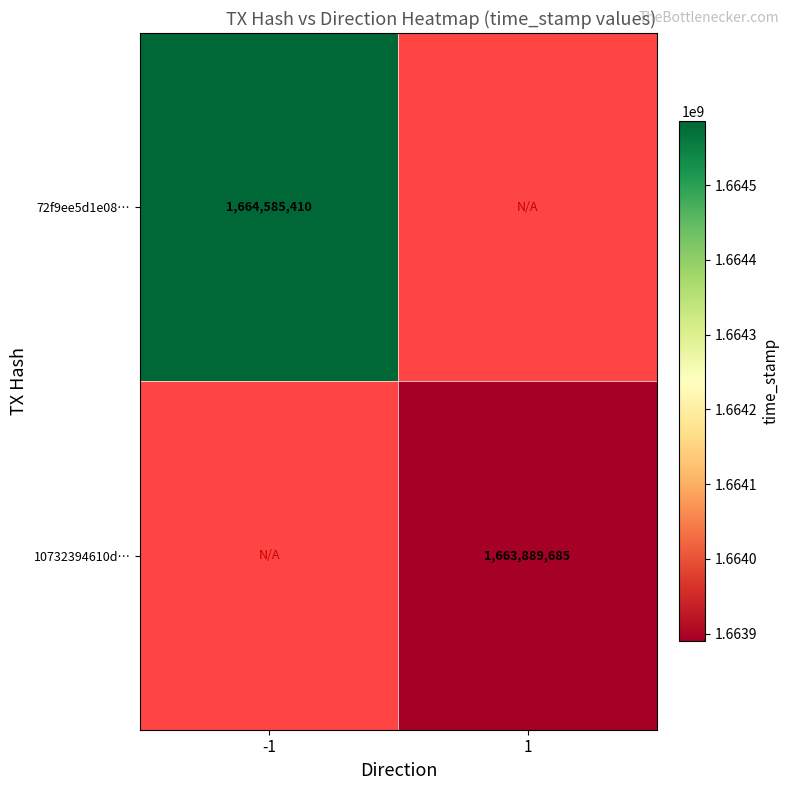

At which category does the chart reach its peak across all series?

-1